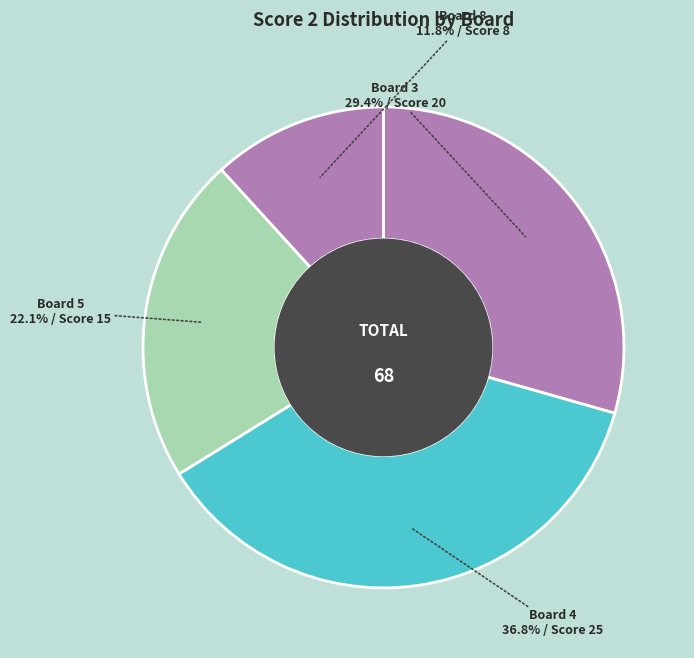

To the nearest percent, what percentage of the pie is Board 8?

12%